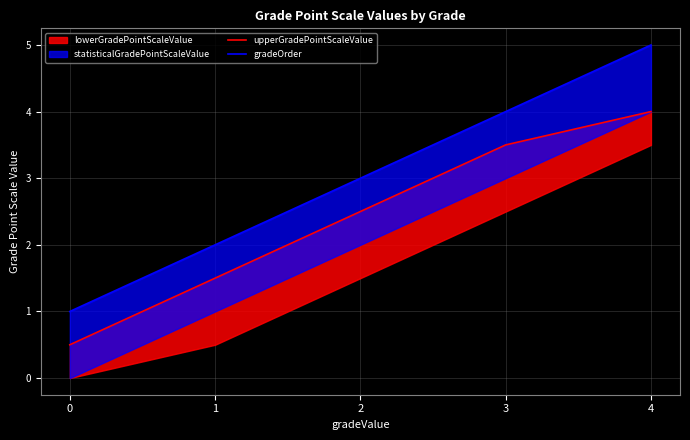

Which series has the largest total across all categories?

gradeOrder